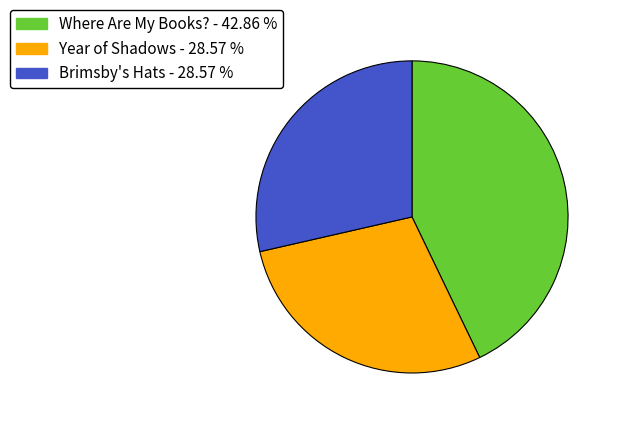

Do Where Are My Books? and Year of Shadows together represent more than half of the pie?

Yes